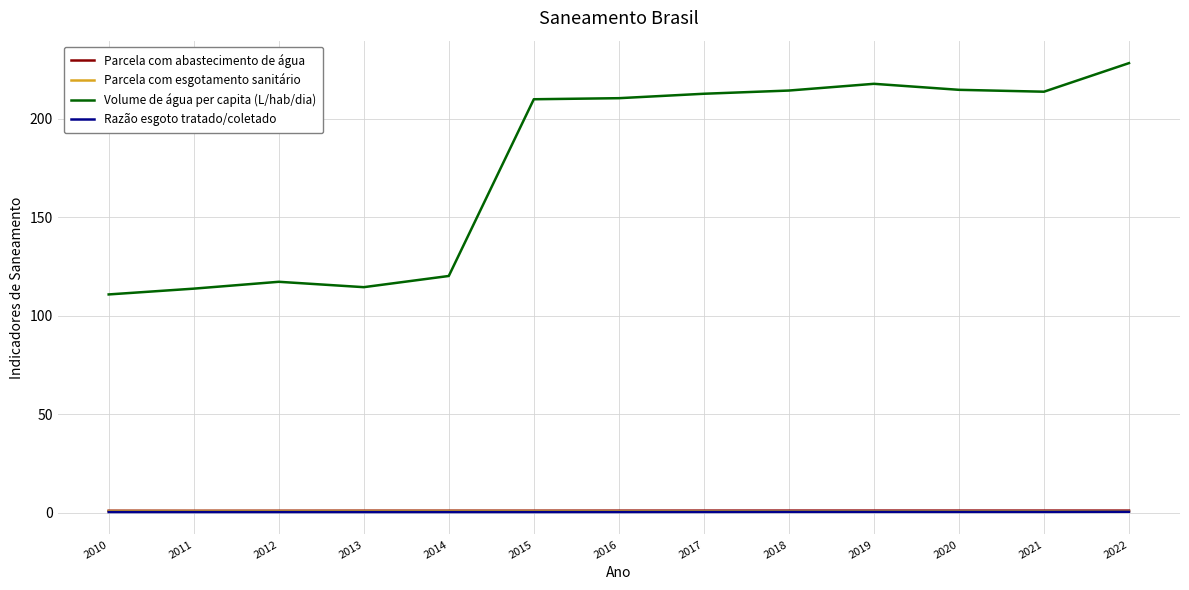

Read the Parcela com esgotamento sanitário value at 2013.

0.8